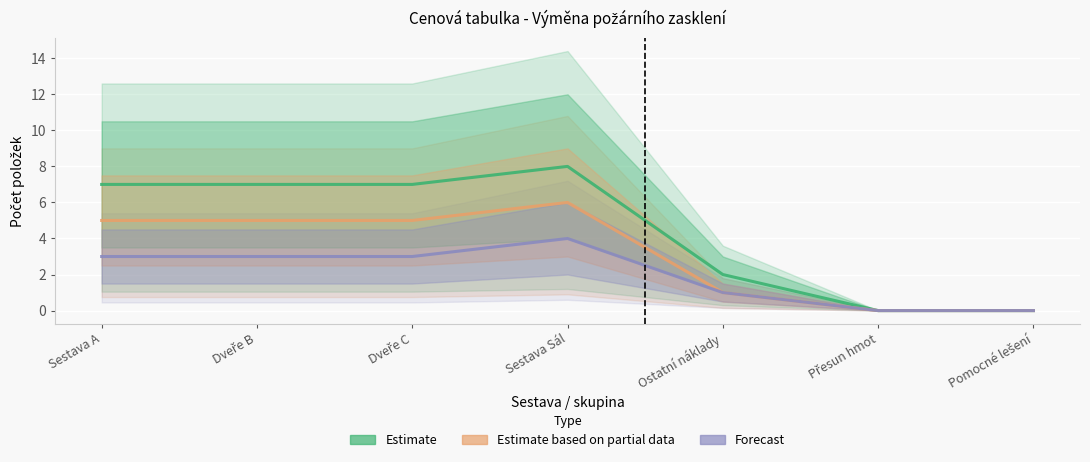

True or false: Forecast has a value of 1 at Ostatní náklady.

False